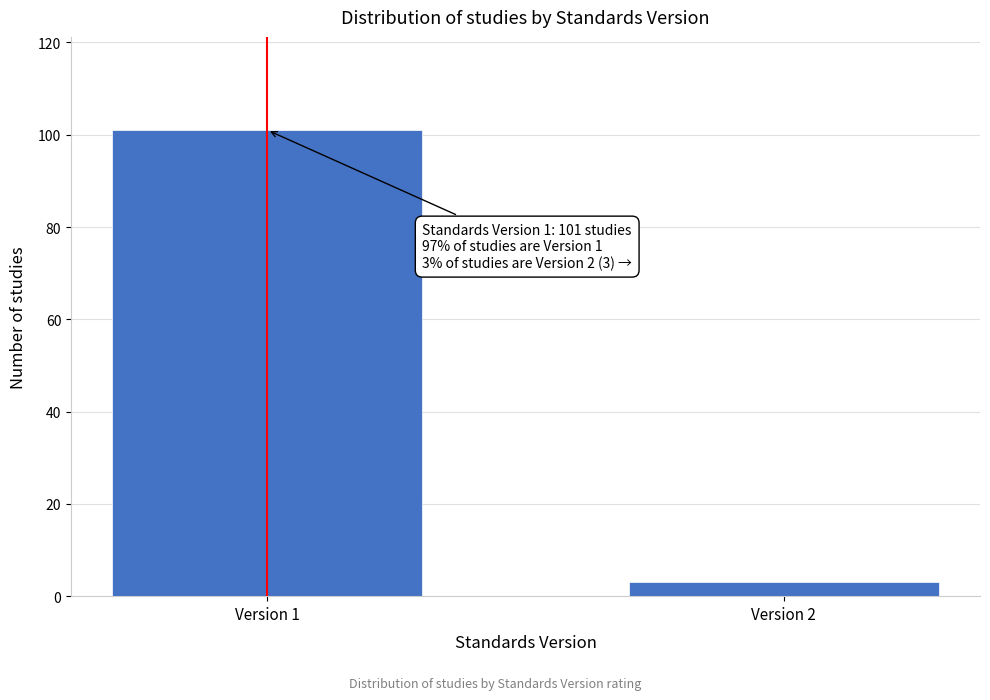

Reading left to right, transcribe all the data shown in this chart.

Version 1=101	Version 2=3